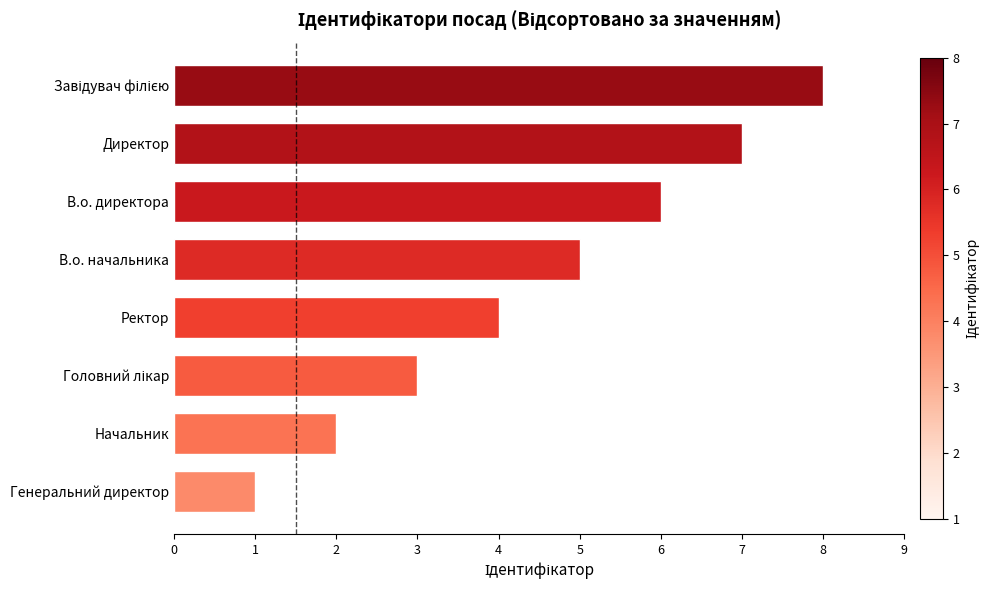

Which has a higher value, Генеральний директор or Ректор?

Ректор